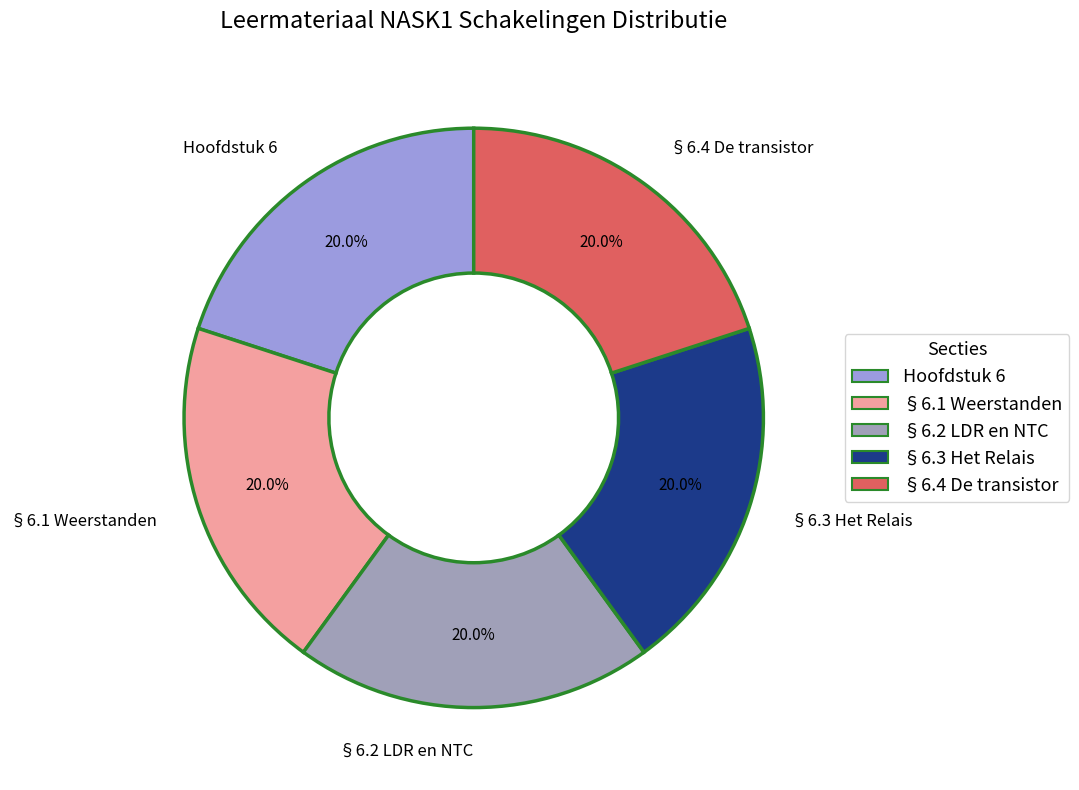

Which slice is the largest?

§6.4 De transistor